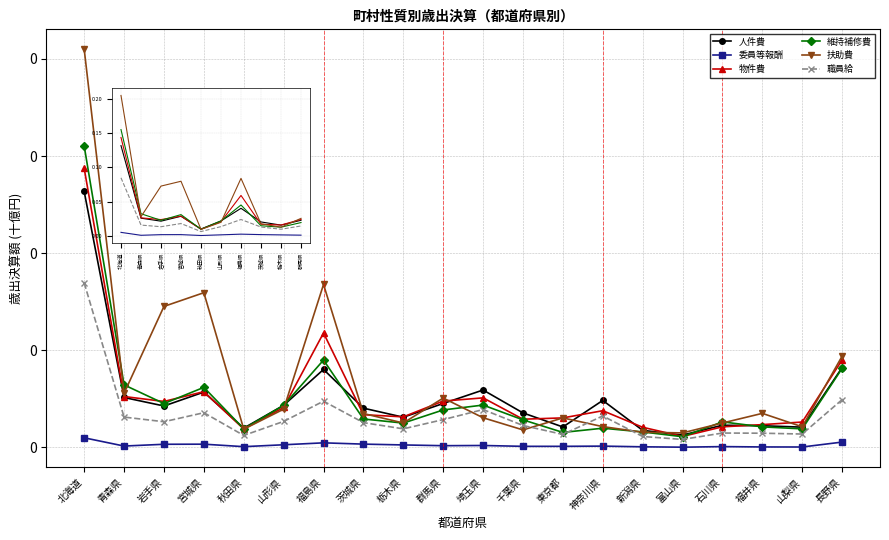

How many distinct data groups are displayed?

6